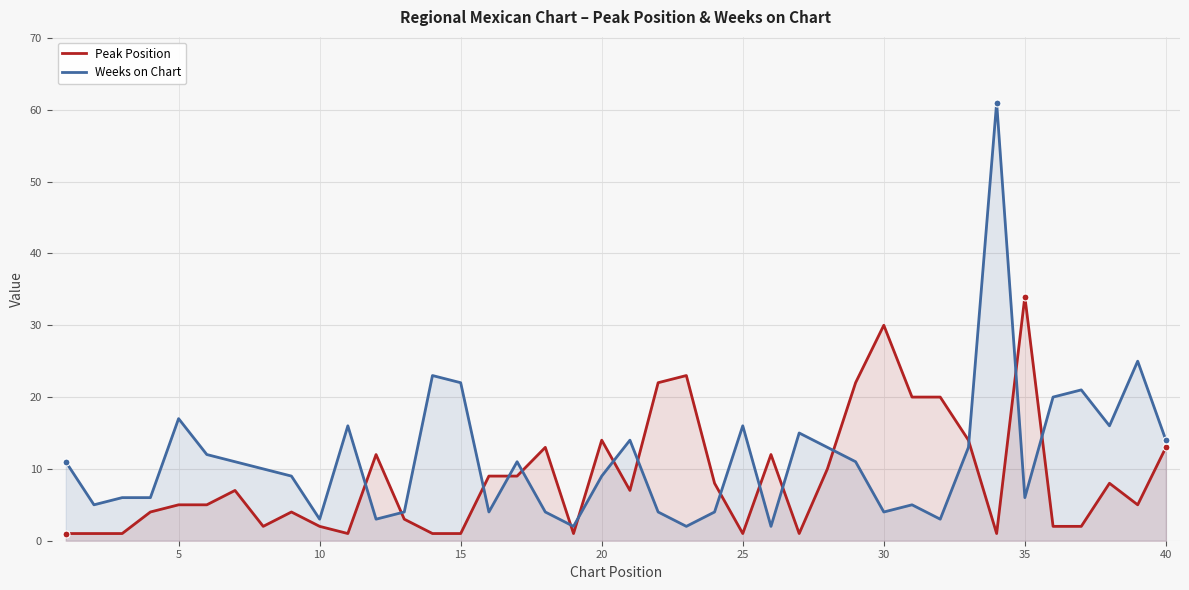

What is the greatest value displayed?

61